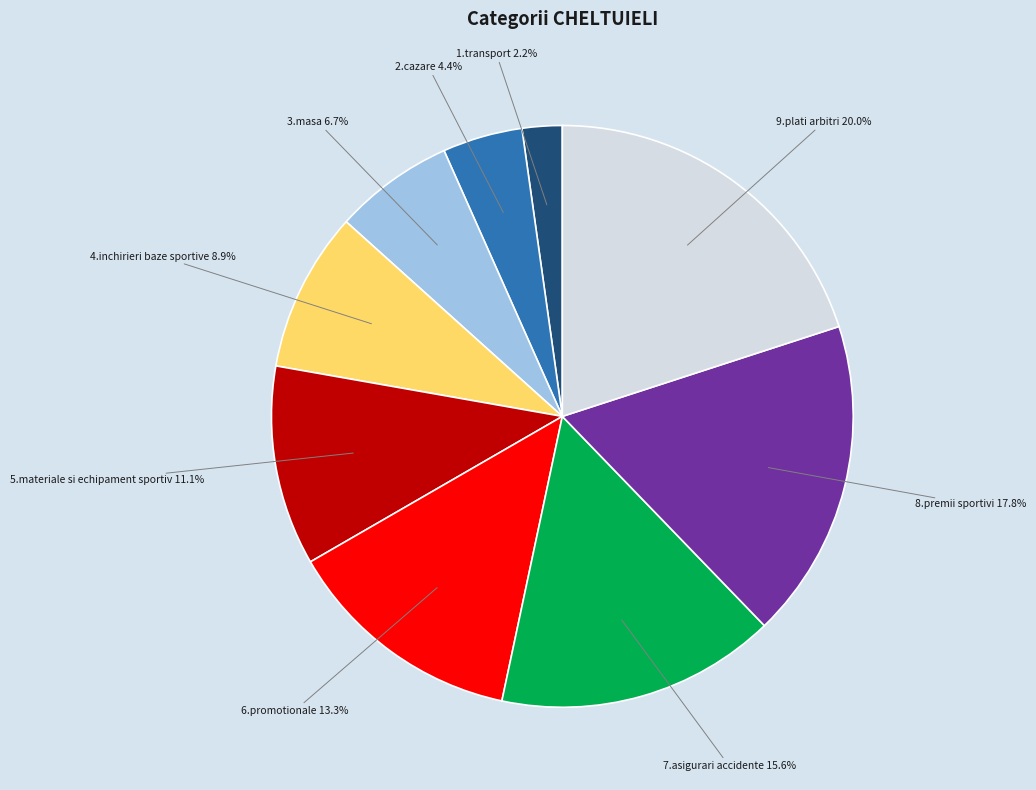

Is there a majority slice in this chart?

No